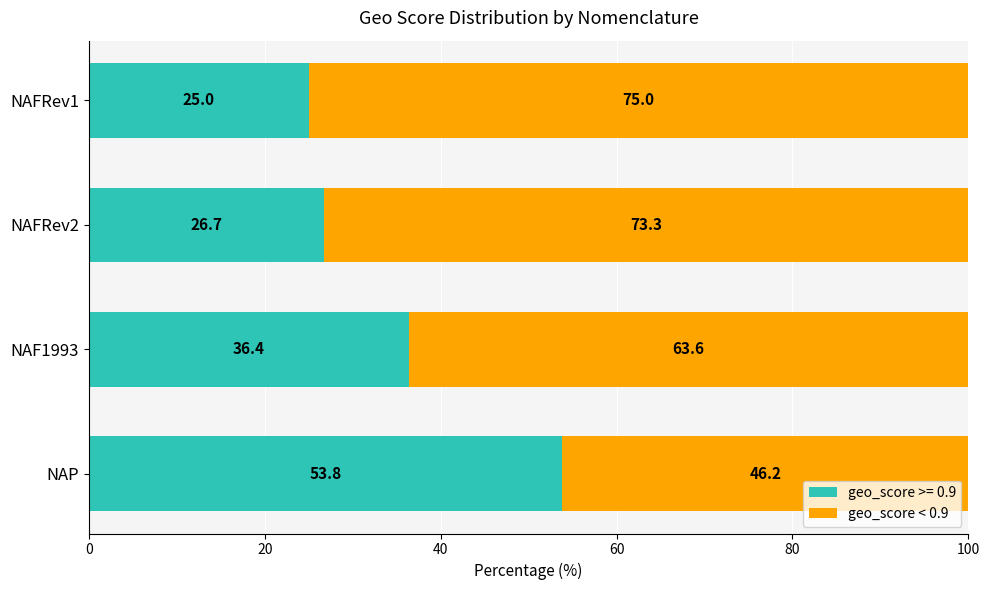

What is the minimum value for geo_score >= 0.9?

25.0